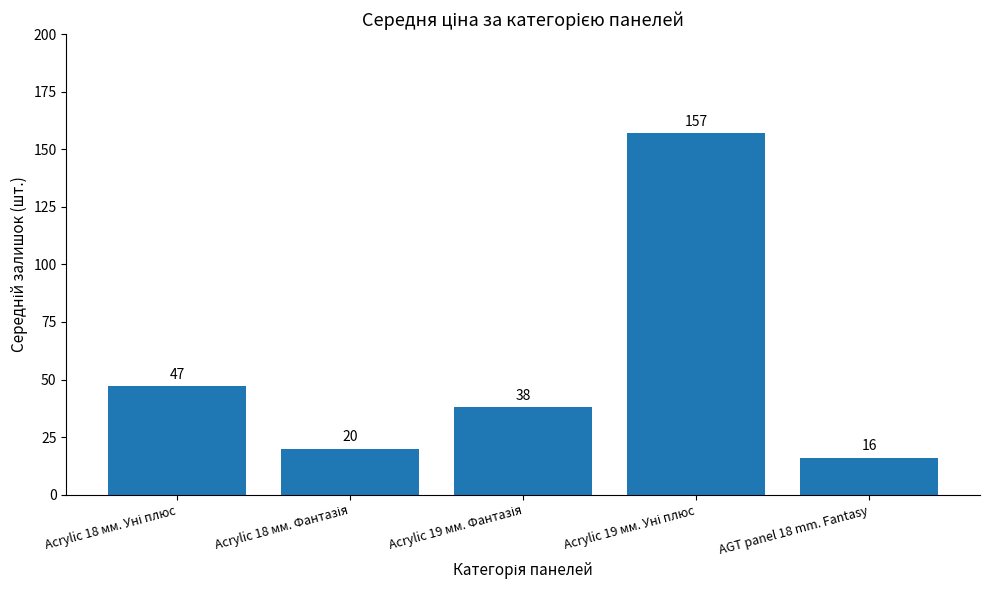

What is the approximate value at AGT panel 18 mm. Fantasy?

16